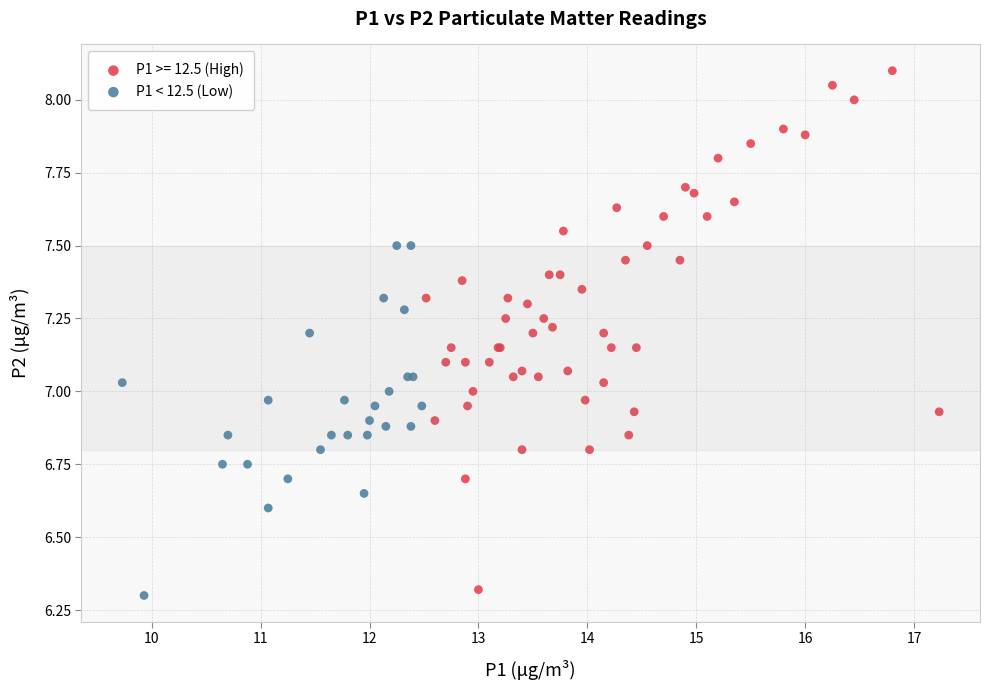

Which series reaches the maximum Y coordinate?

P1 >= 12.5 (High)